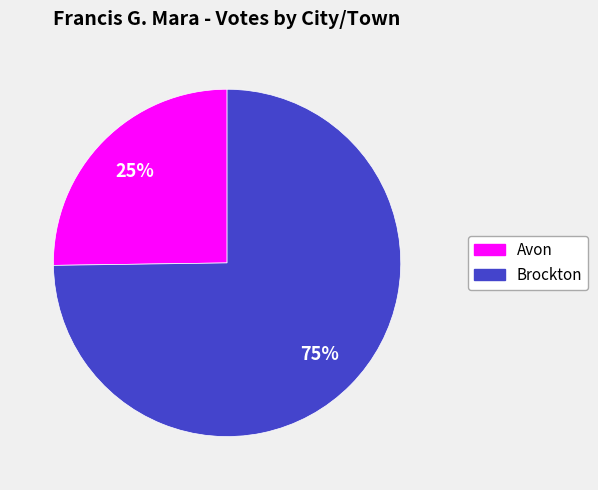

Which slice represents more than half of the pie?

Brockton